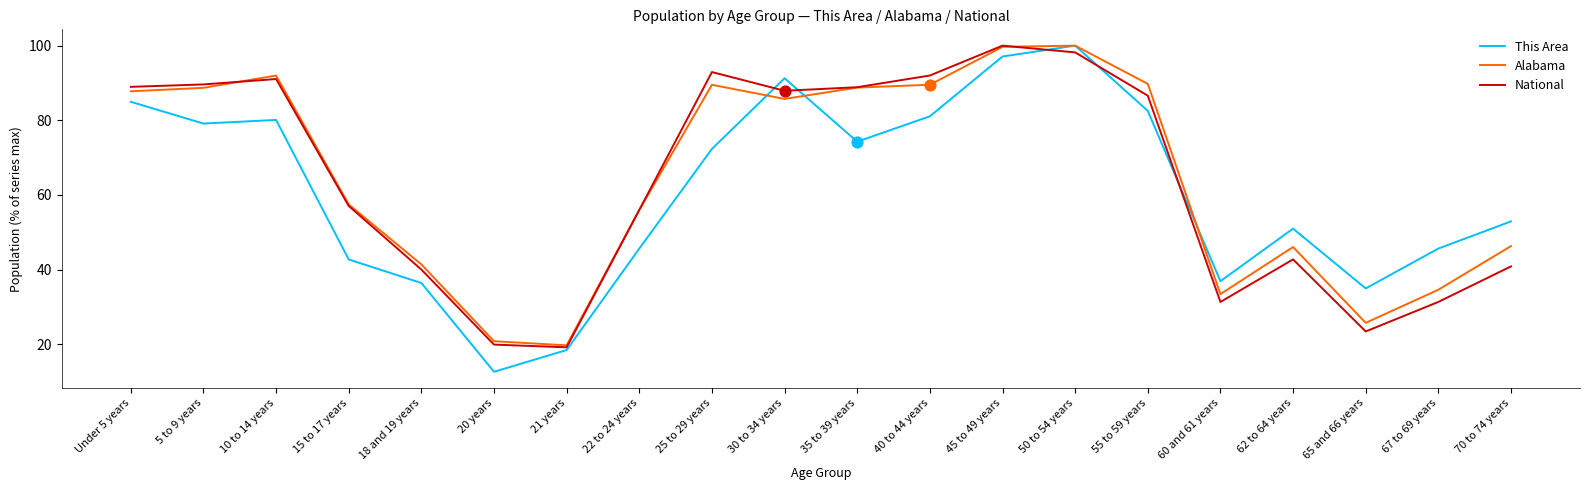

What are all the series names shown in the legend?

This Area, Alabama, National